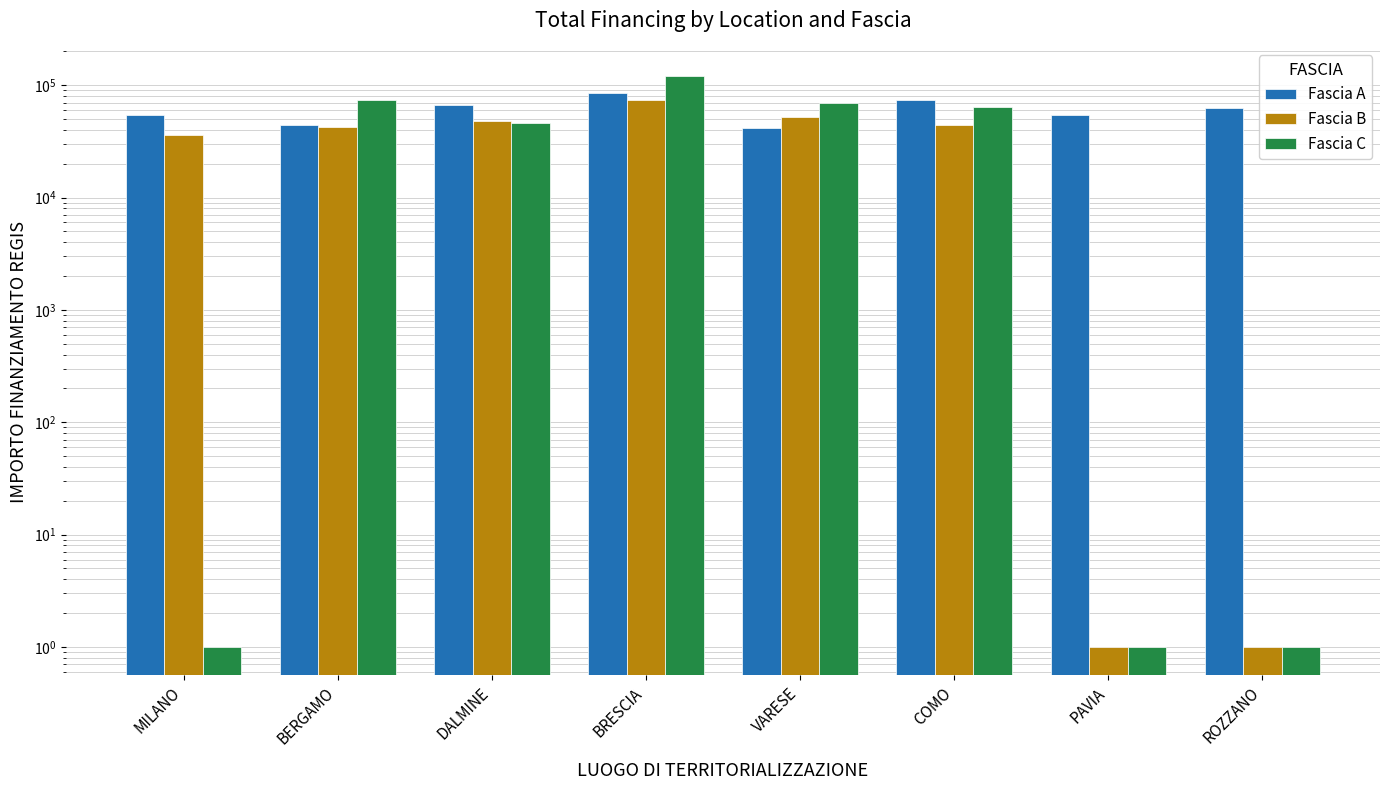

What is the greatest value displayed?

119783.4